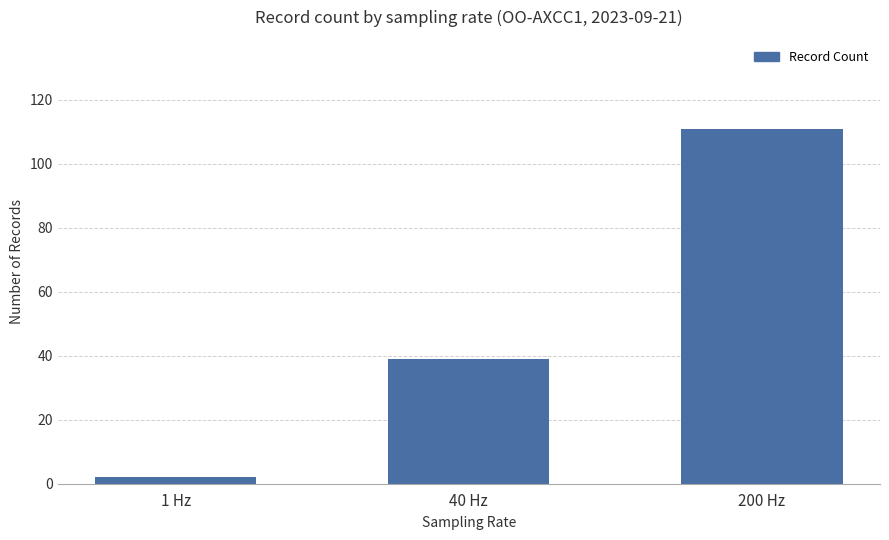

Read the value at 40 Hz.

39